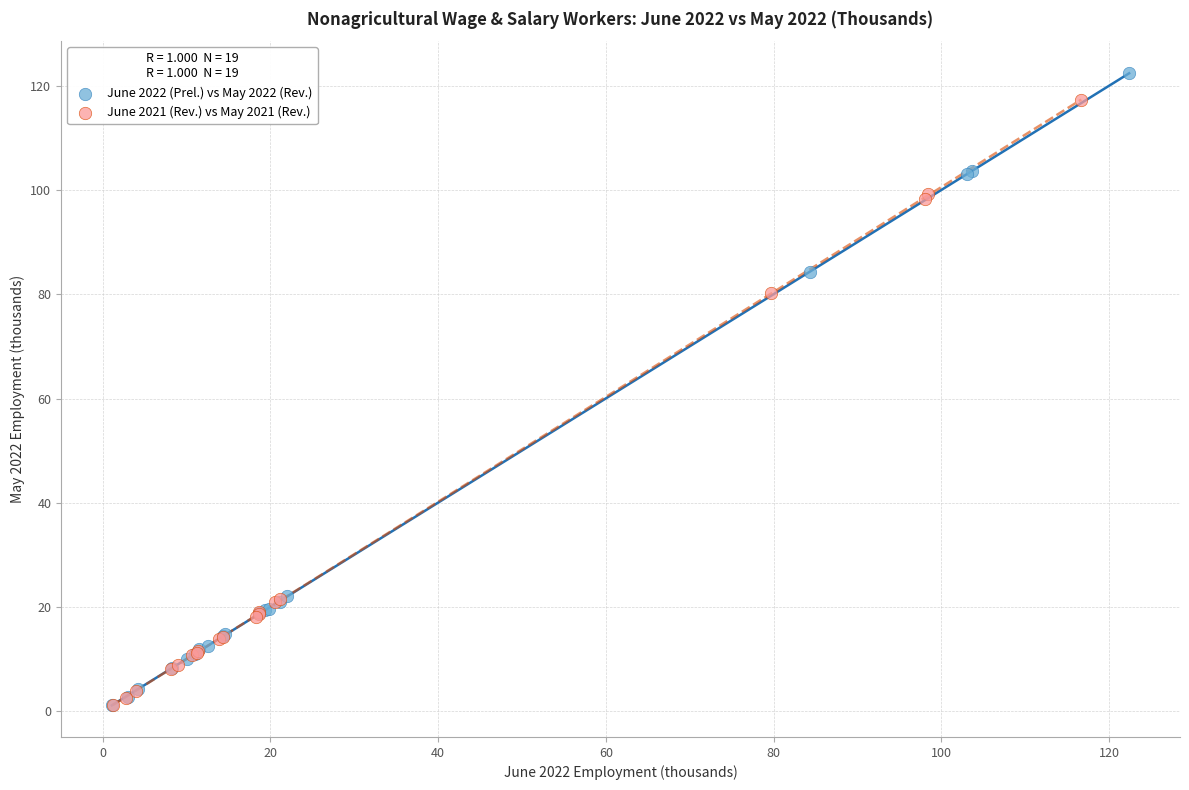

Which series has the largest Y range (max minus min)?

June 2022 (Prel.) vs May 2022 (Rev.)